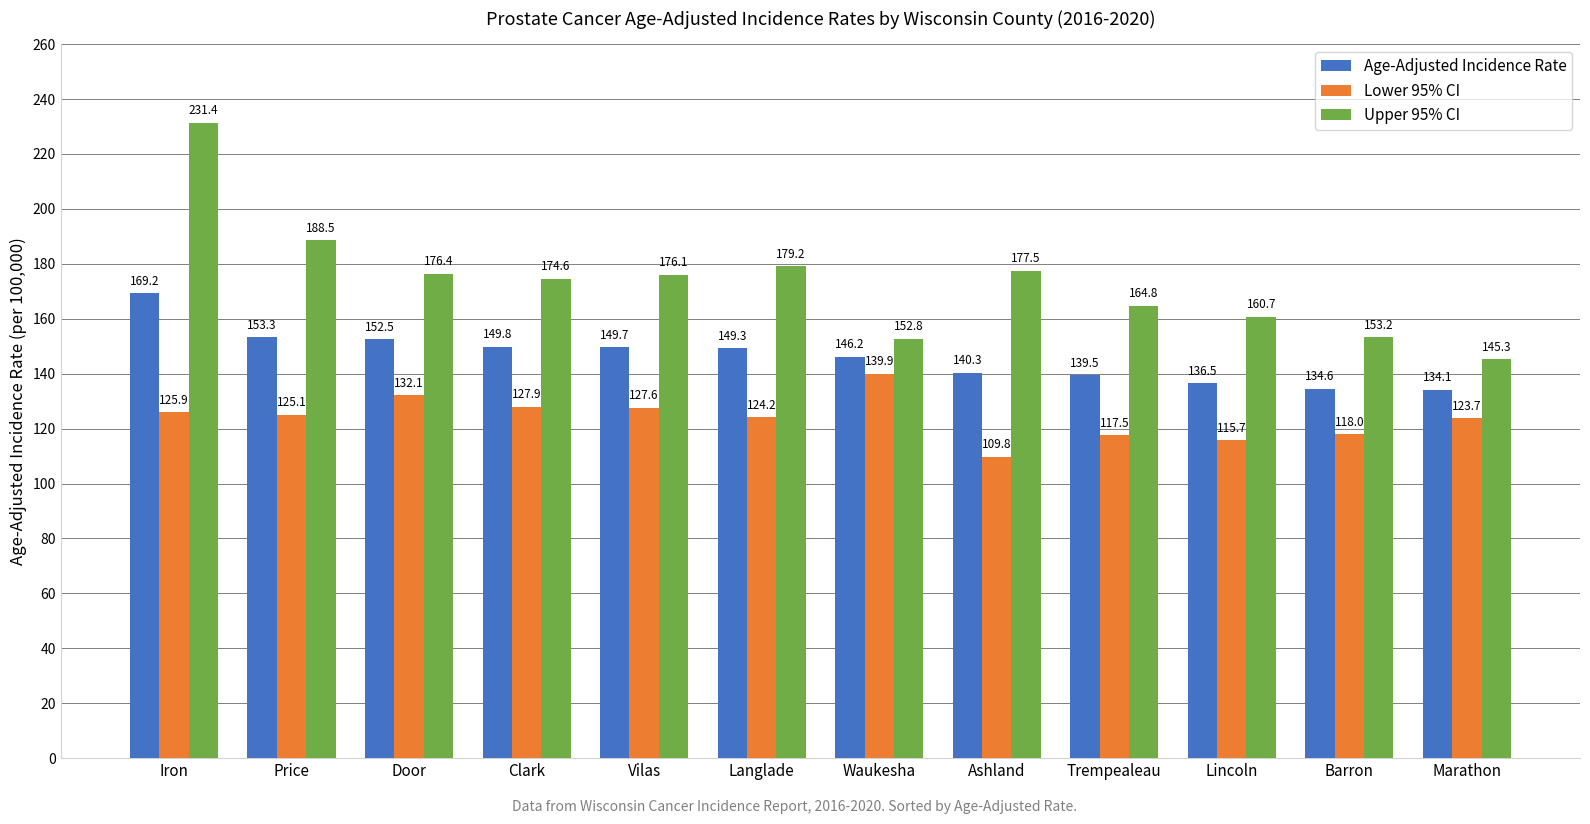

At which label does Lower 95% CI first exceed 125?

Iron